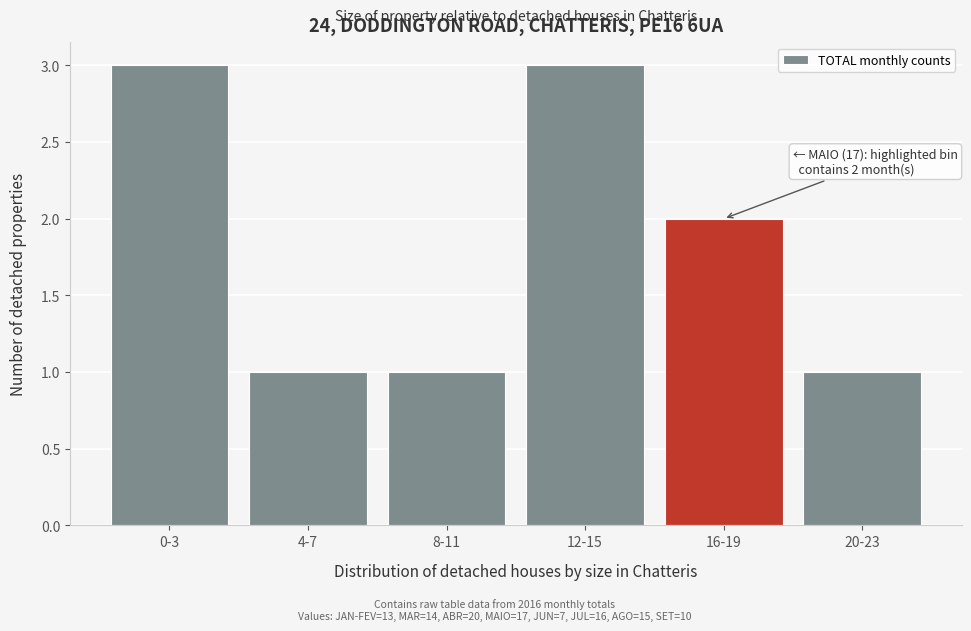

Reading left to right, extract all data points from this chart.

3	1	1	3	2	1